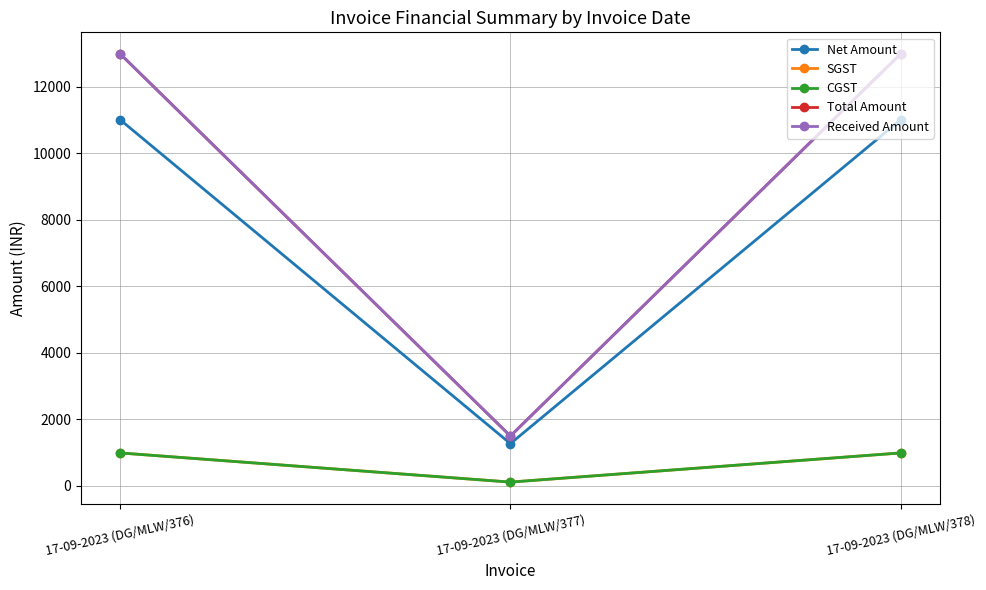

How many lines are shown in the chart?

5